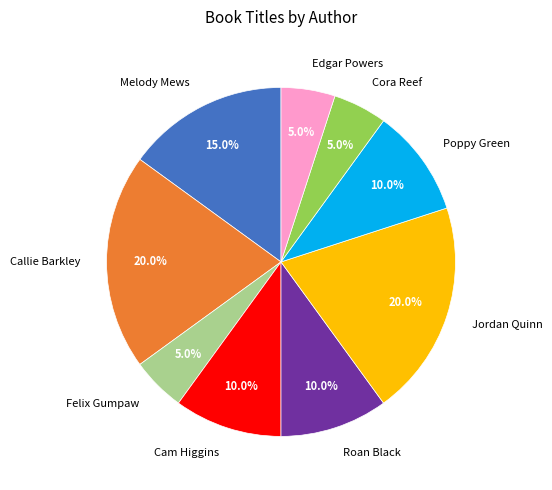

Approximately how many times larger is the value at Edgar Powers compared to Melody Mews?

0.3